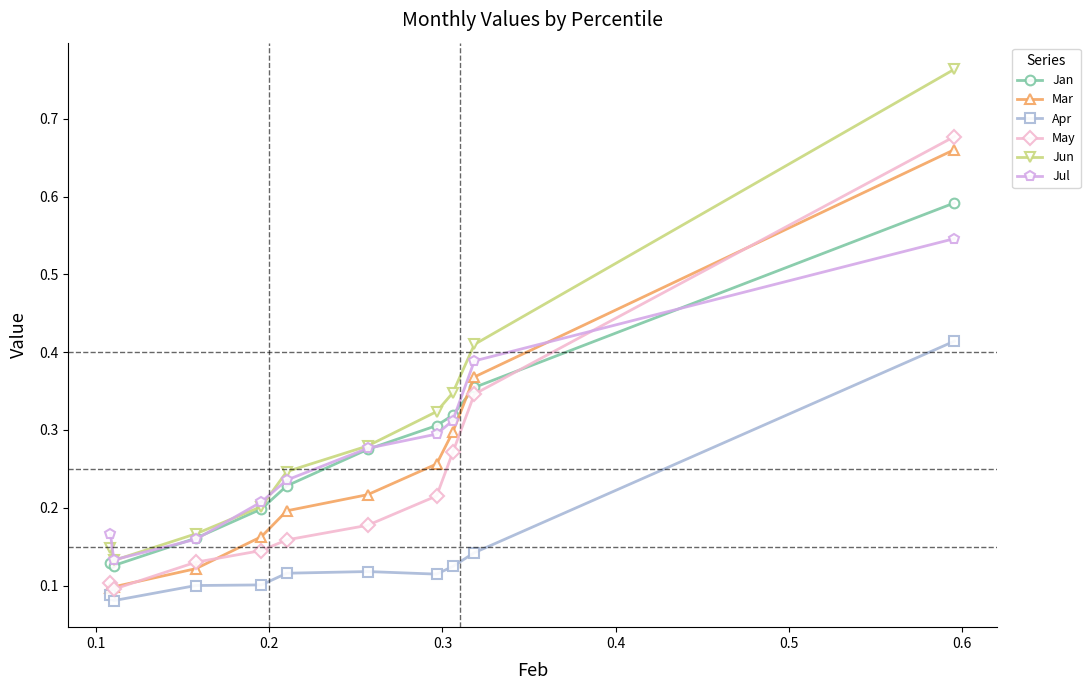

Count the Mar values in the range 0 to 1.

10